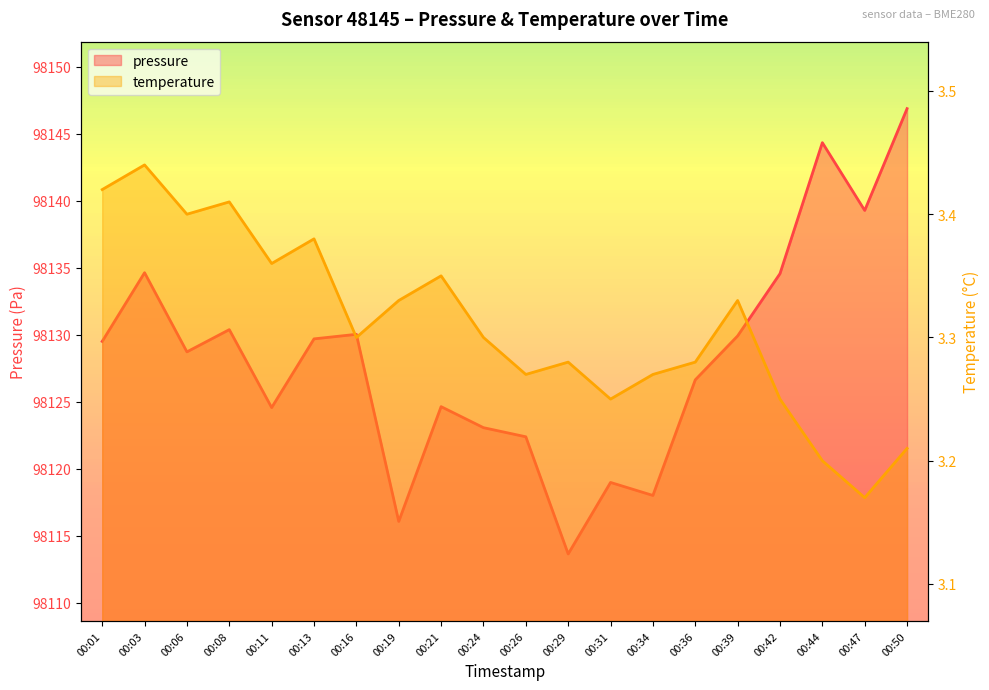

Where is pressure nearest to the value 98130?

00:16